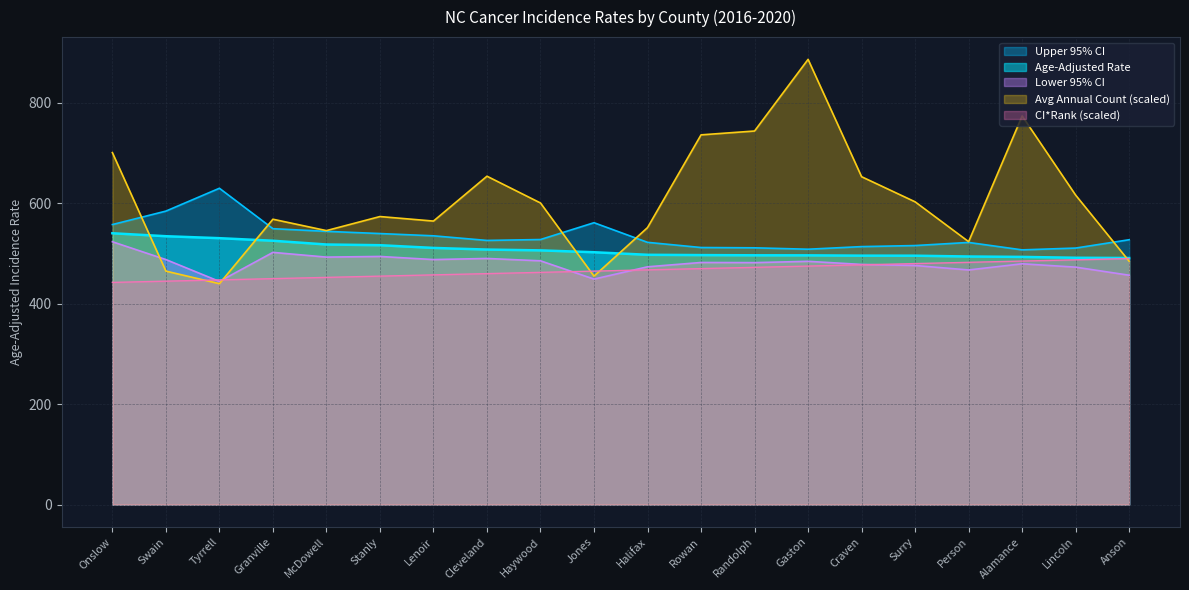

At which category does Upper 95% CI reach its first local peak?

Tyrrell